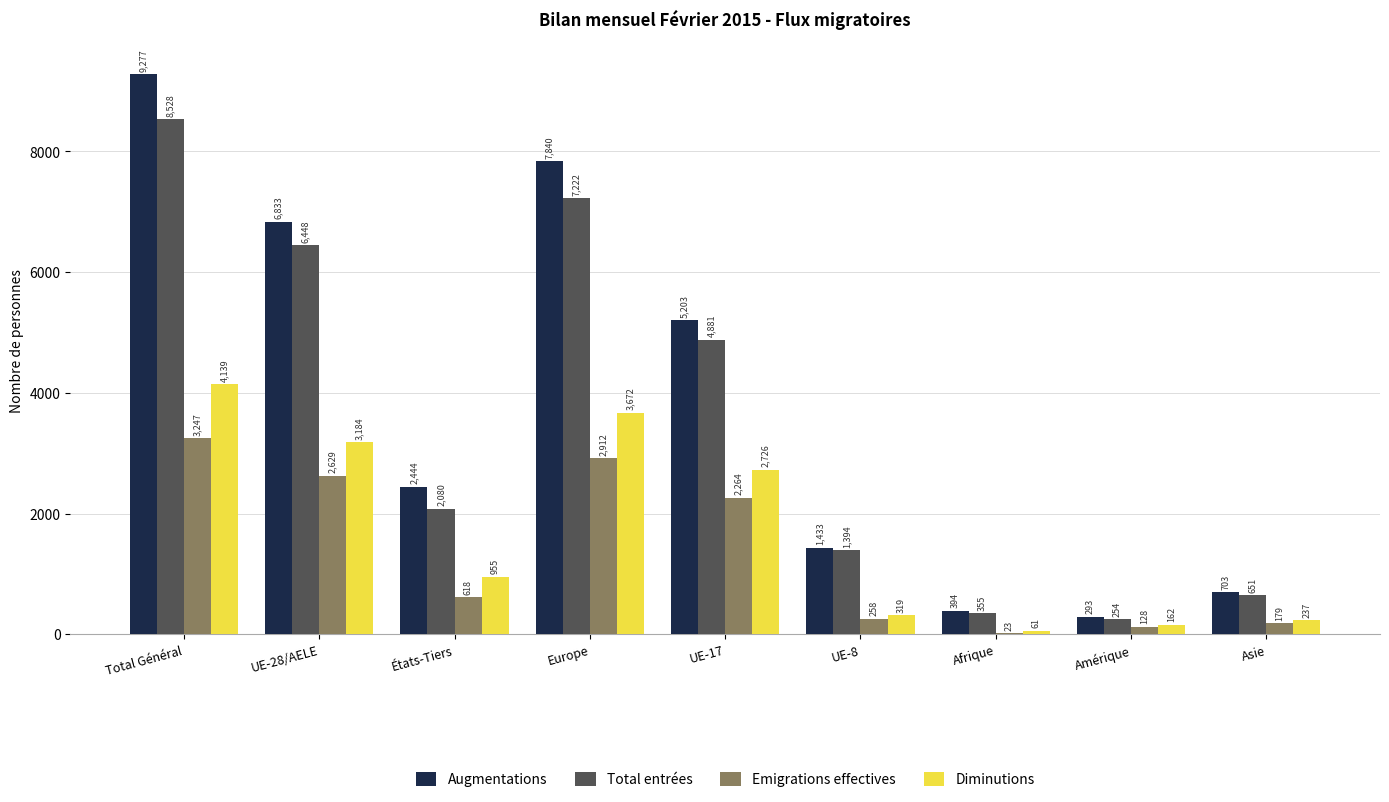

Reading right to left, what are all the values shown in this chart?

Augmentations: Asie=703	Amérique=293	Afrique=394	UE-8=1433	UE-17=5203	Europe=7840	États-Tiers=2444	UE-28/AELE=6833	Total Général=9277
Total entrées: Asie=651	Amérique=254	Afrique=355	UE-8=1394	UE-17=4881	Europe=7222	États-Tiers=2080	UE-28/AELE=6448	Total Général=8528
Emigrations effectives: Asie=179	Amérique=128	Afrique=23	UE-8=258	UE-17=2264	Europe=2912	États-Tiers=618	UE-28/AELE=2629	Total Général=3247
Diminutions: Asie=237	Amérique=162	Afrique=61	UE-8=319	UE-17=2726	Europe=3672	États-Tiers=955	UE-28/AELE=3184	Total Général=4139